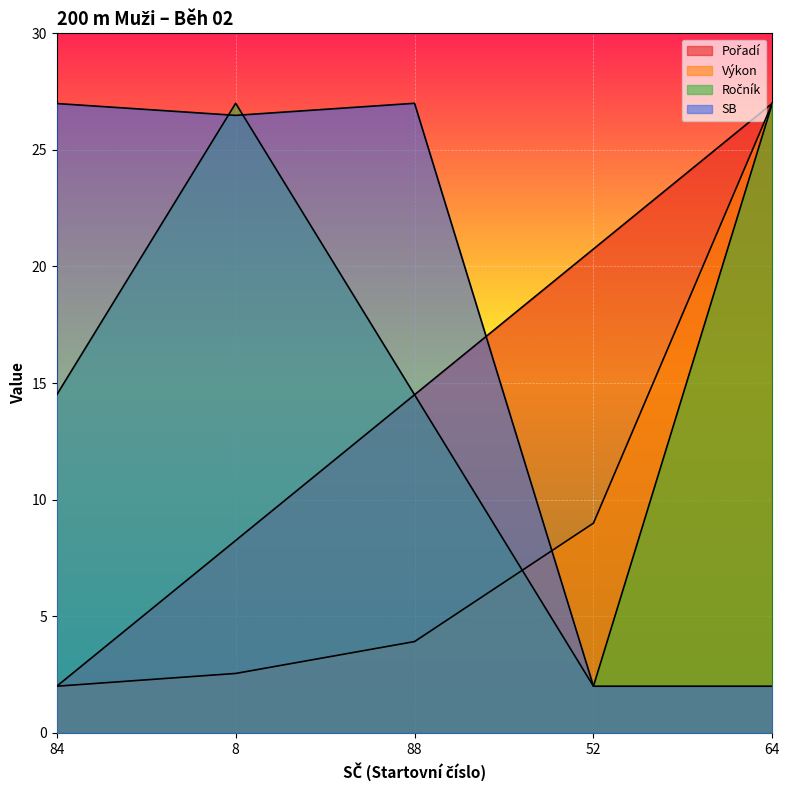

Reading right to left, transcribe all the data shown in this chart.

Pořadí: 64=27.0	52=20.8	88=14.5	8=8.2	84=2.0
Výkon: 64=27.0	52=9.0	88=3.9	8=2.5	84=2.0
Ročník: 64=27.0	52=2.0	88=14.5	8=27.0	84=14.5
SB: 64=2.0	52=2.0	88=27.0	8=26.5	84=27.0